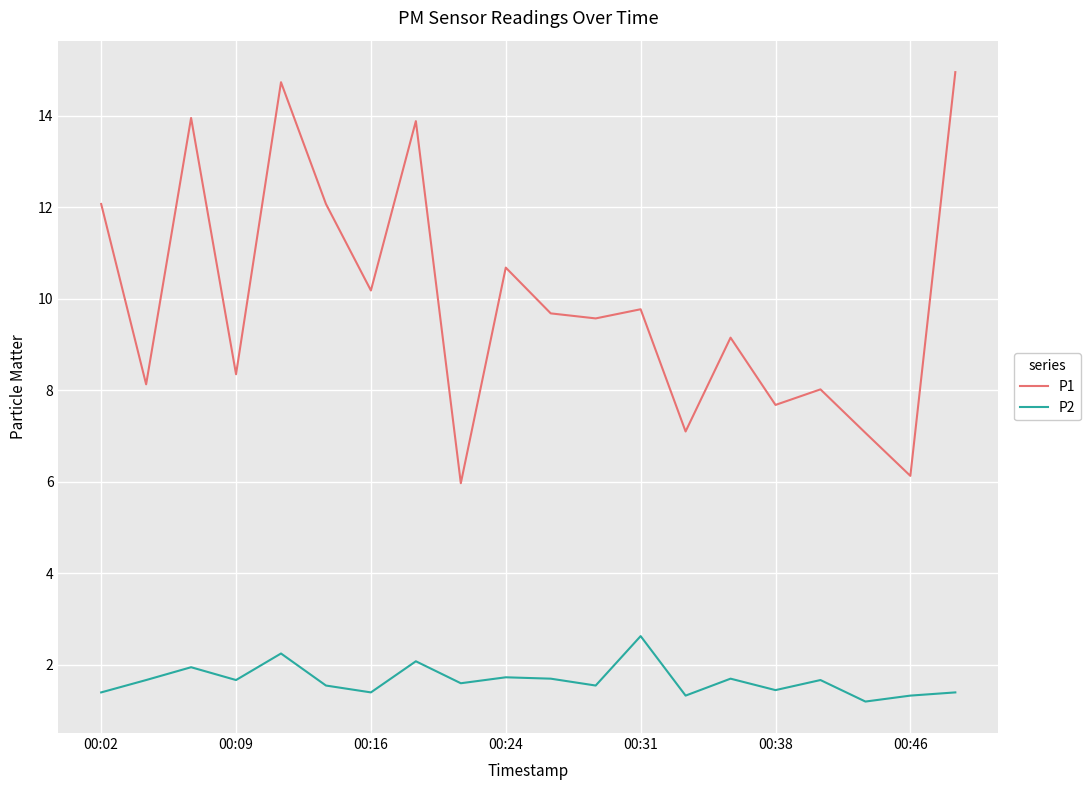

True or false: P1 and P2 intersect in this chart.

False